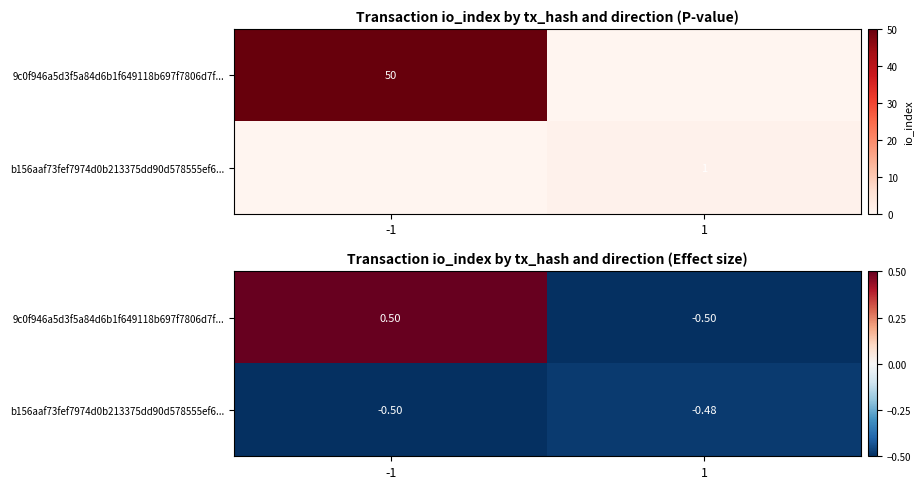

The value of b156aaf73fef7974d0b213375dd90d578555ef6... at -1 is -0.8. True or false?

False